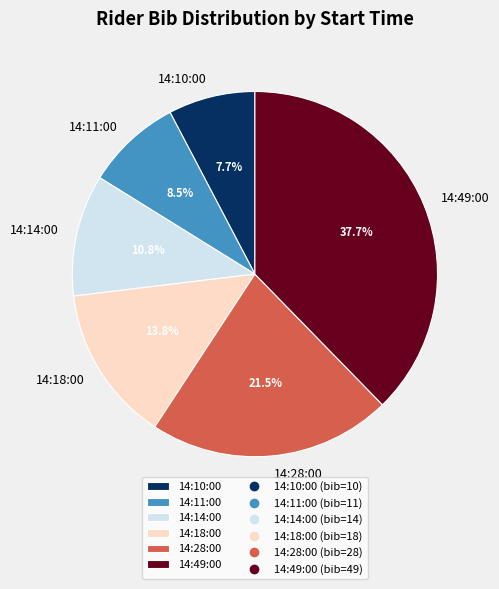

Does 14:18:00 account for over 50% of the chart?

No